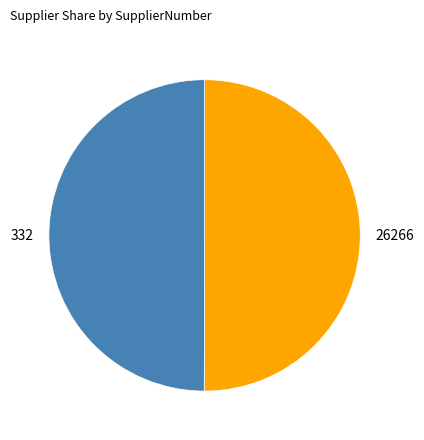

What is the ratio of the value at 332 to the value at 26266?

1.0